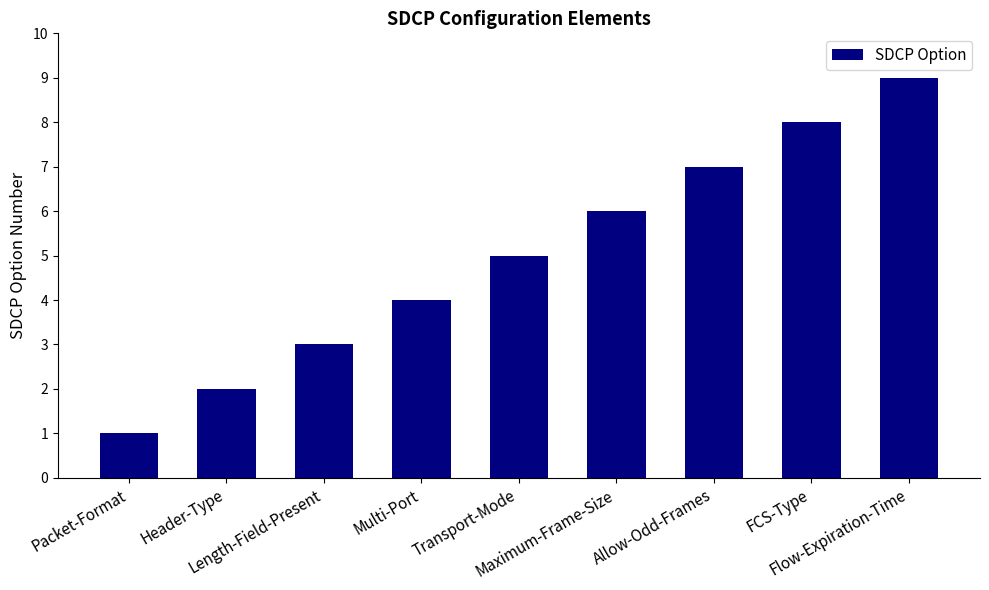

The value at Allow-Odd-Frames is 7. True or false?

True